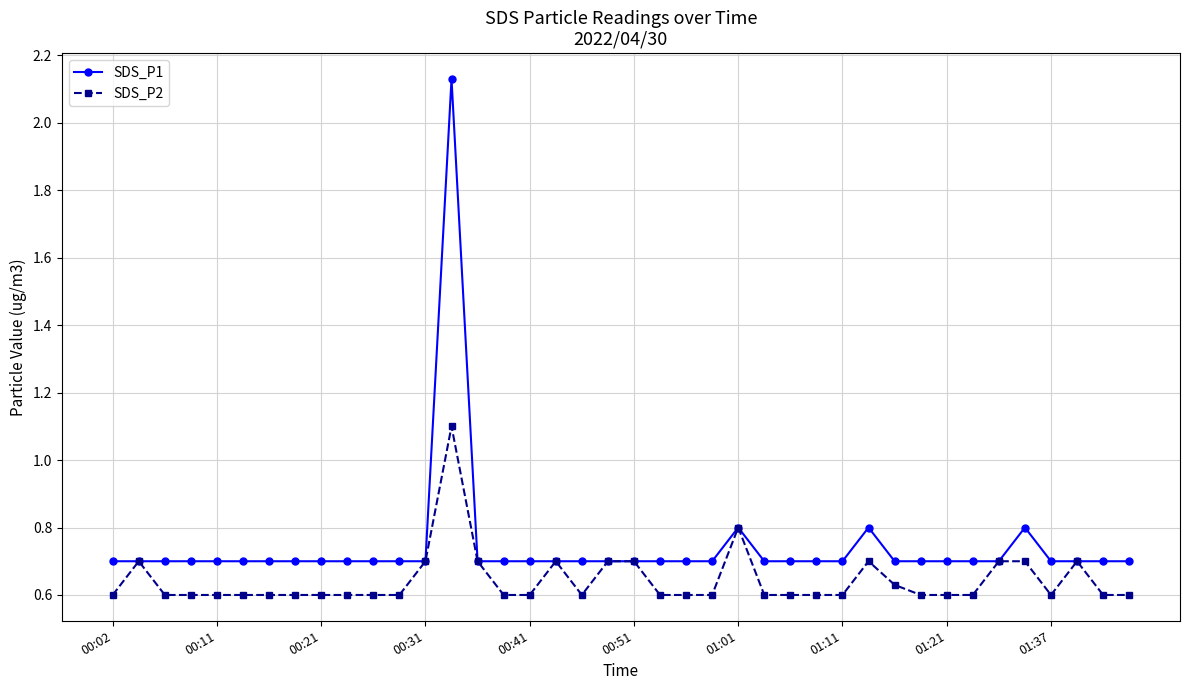

Count the SDS_P1 values in the range 0 to 1.

39